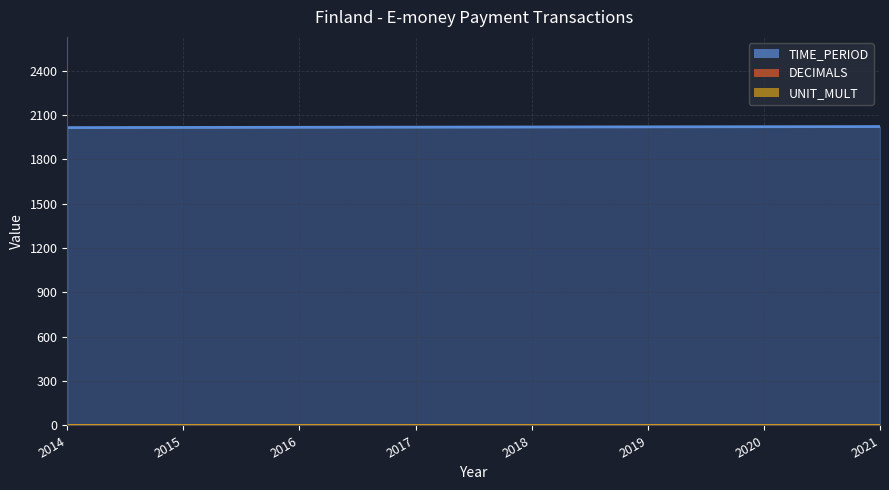

At how many categories does at least one series exceed 1141?

8